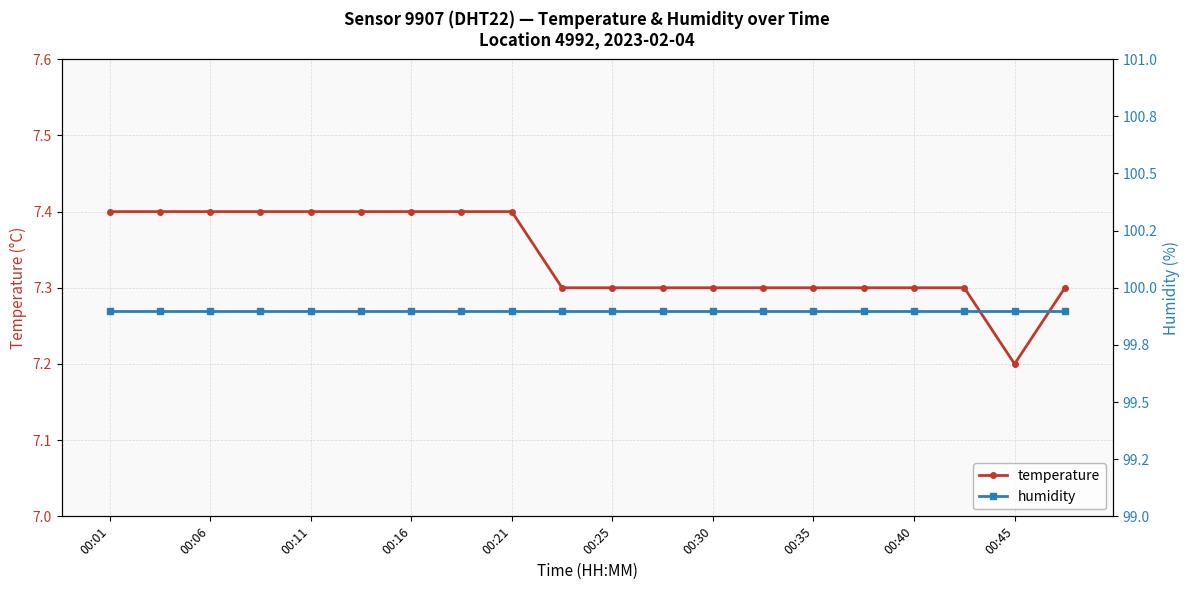

True or false: temperature and humidity cross at least once.

False